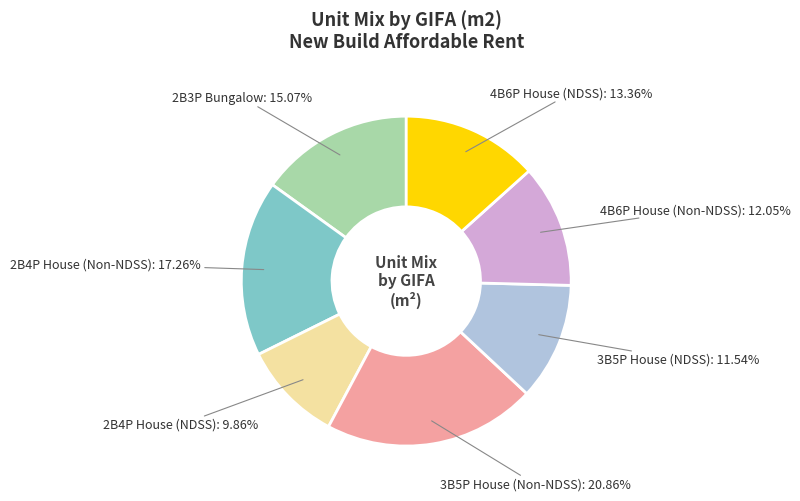

To the nearest percent, what is the combined percentage of 2B4P House (Non-NDSS) and 4B6P House (Non-NDSS)?

29%